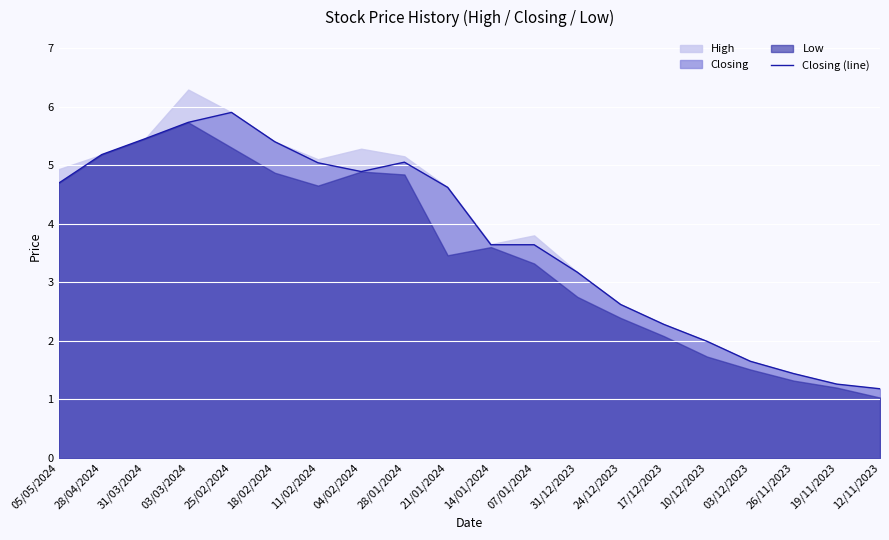

The chart shows a value of 5.5 at 31/03/2024. True or false?

True